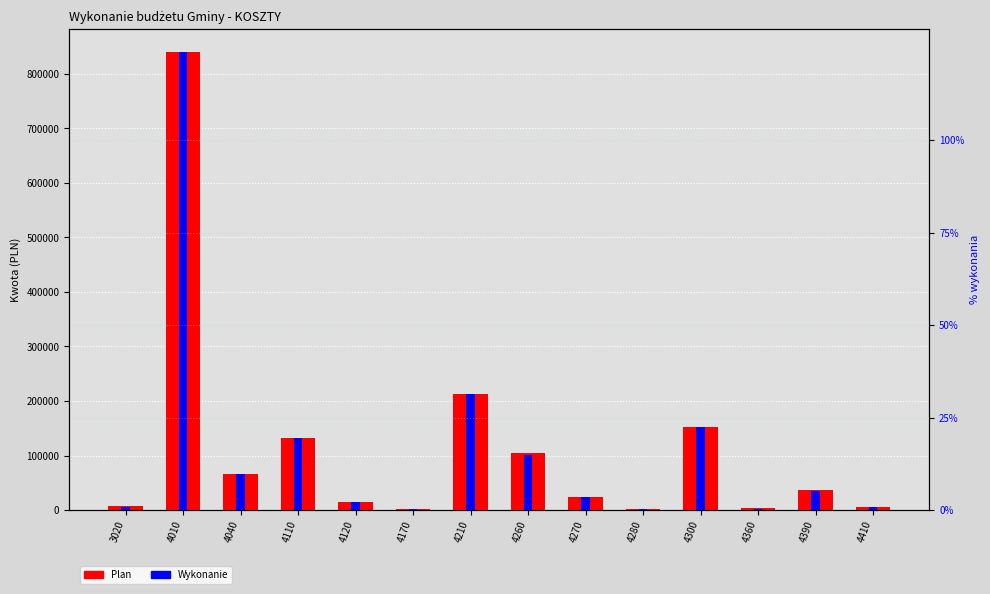

What is the spread (max minus min) of values at 4210?

446.8